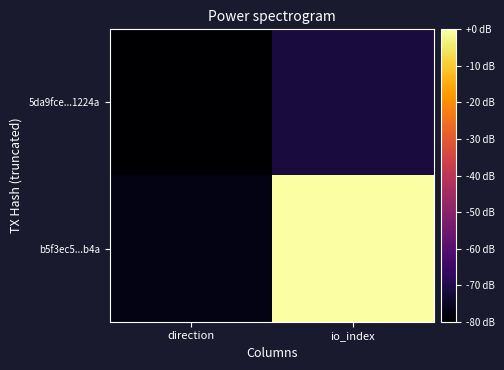

Rank the series by their average value, from highest to lowest.

b5f3ec5...b4a, 5da9fce...1224a